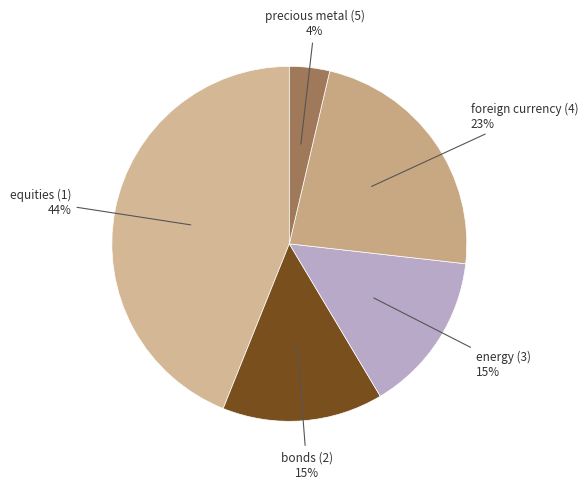

To the nearest percent, what is the difference between the largest and smallest slice percentages?

40%